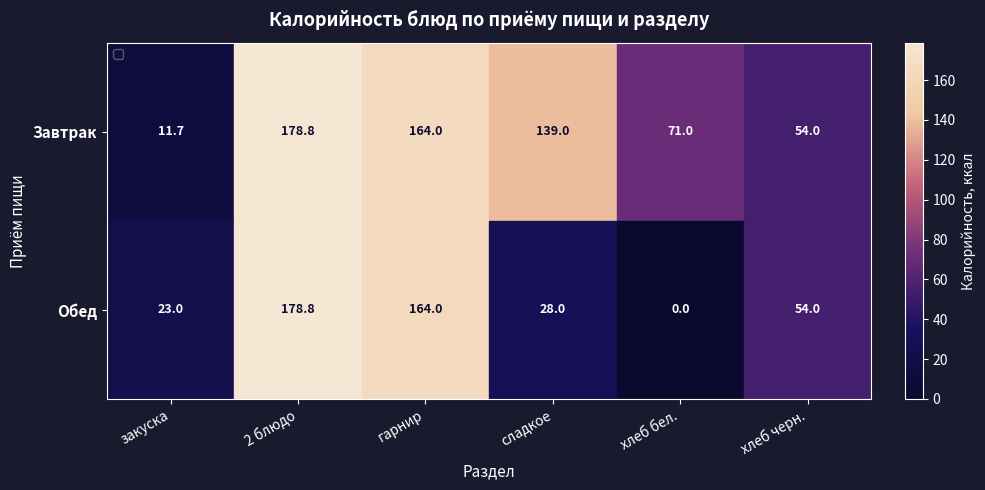

What is the sum of all Обед values?

447.8